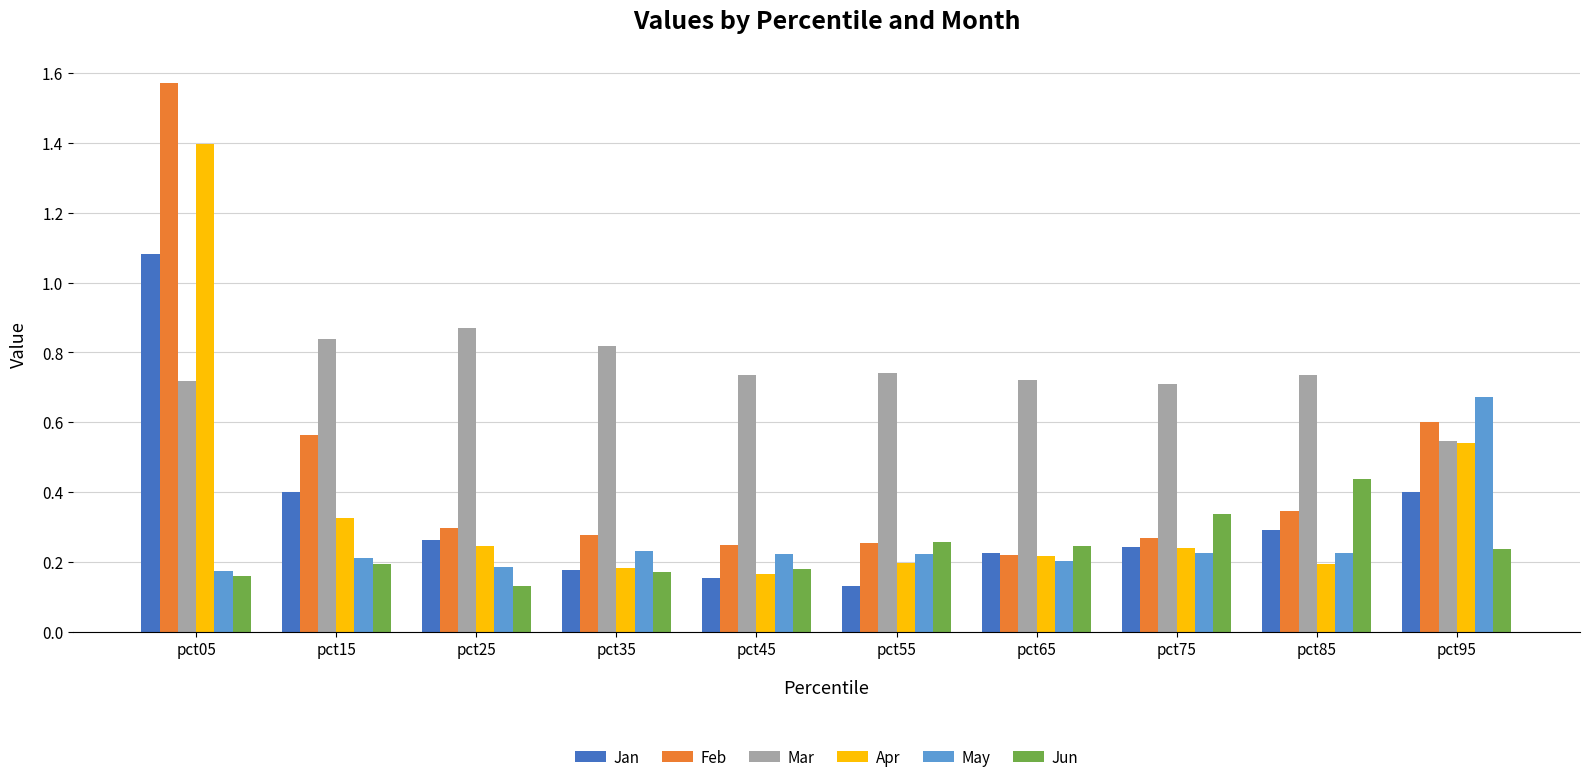

Count the Feb values in the range 0 to 1.

9